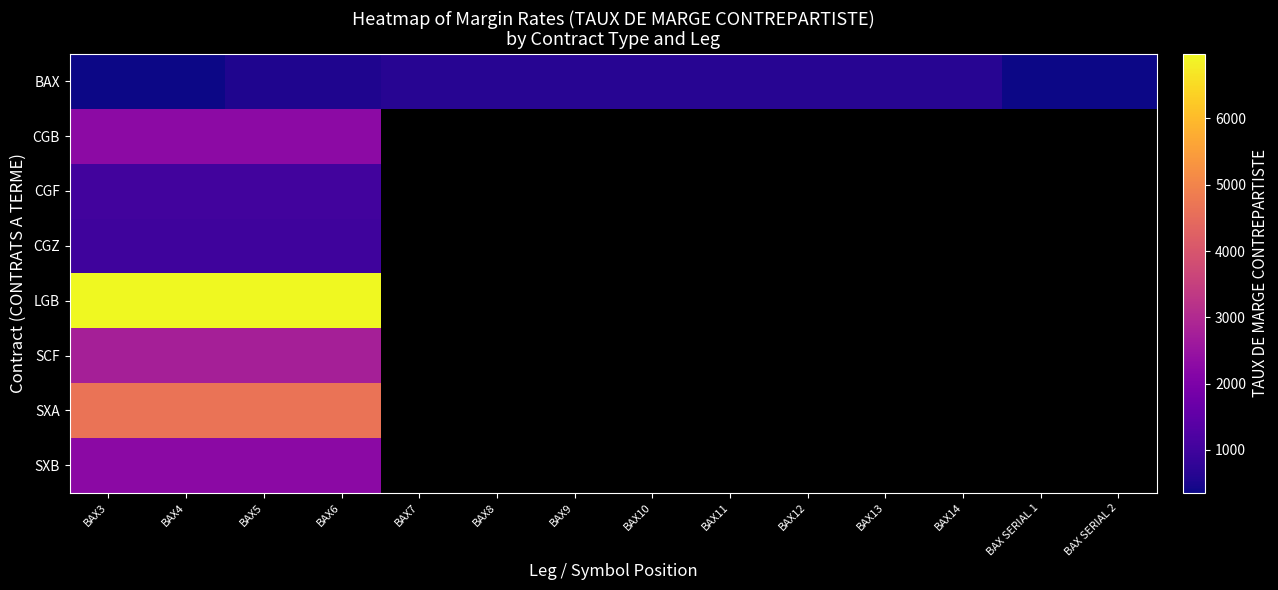

What is the spread (max minus min) of values at BAX7?

647